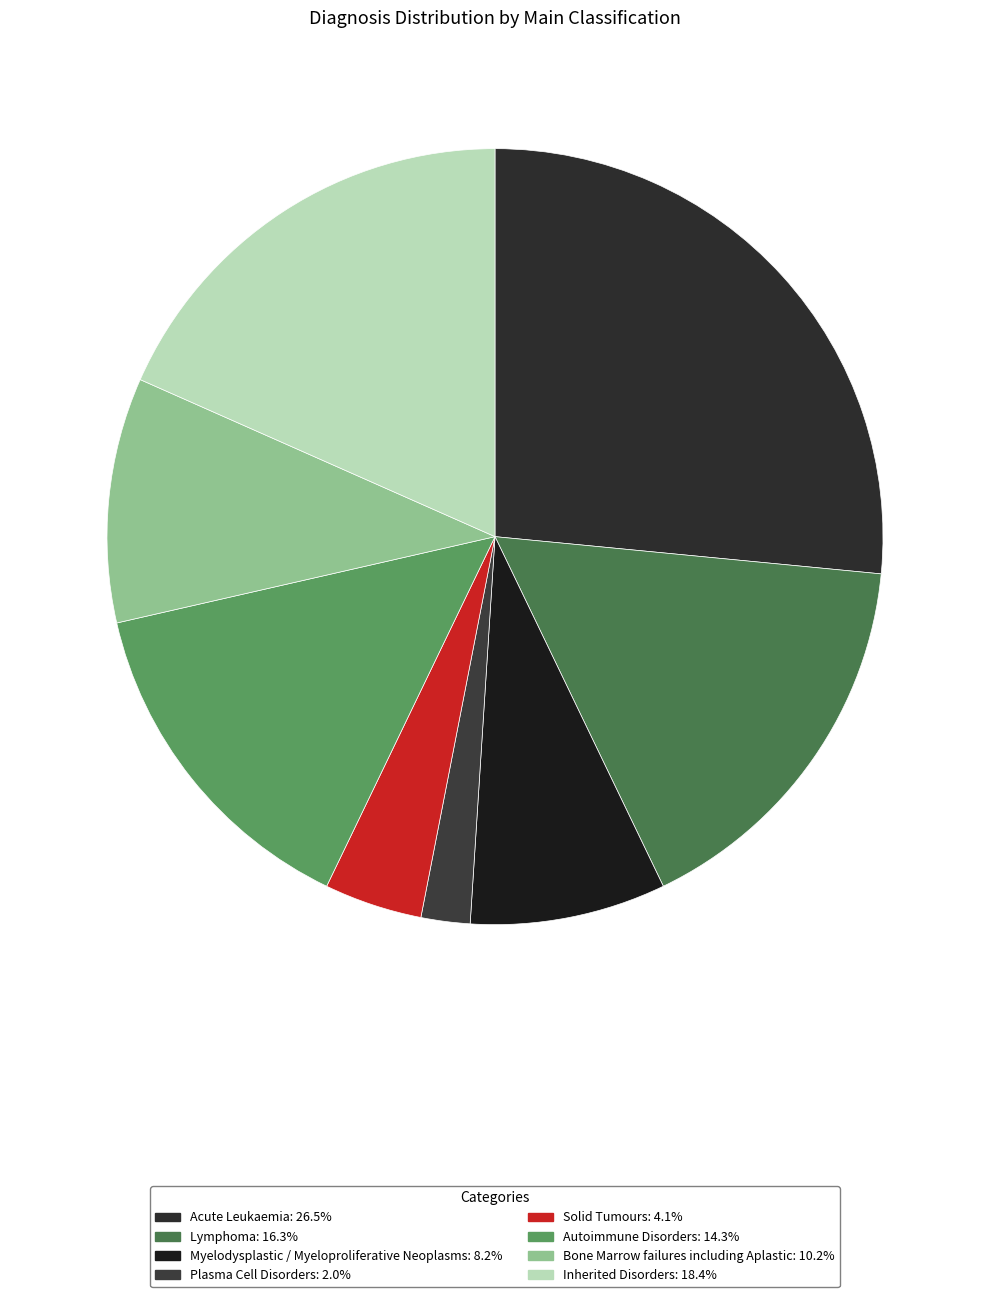

Is it true that Lymphoma is 2% of the pie?

False